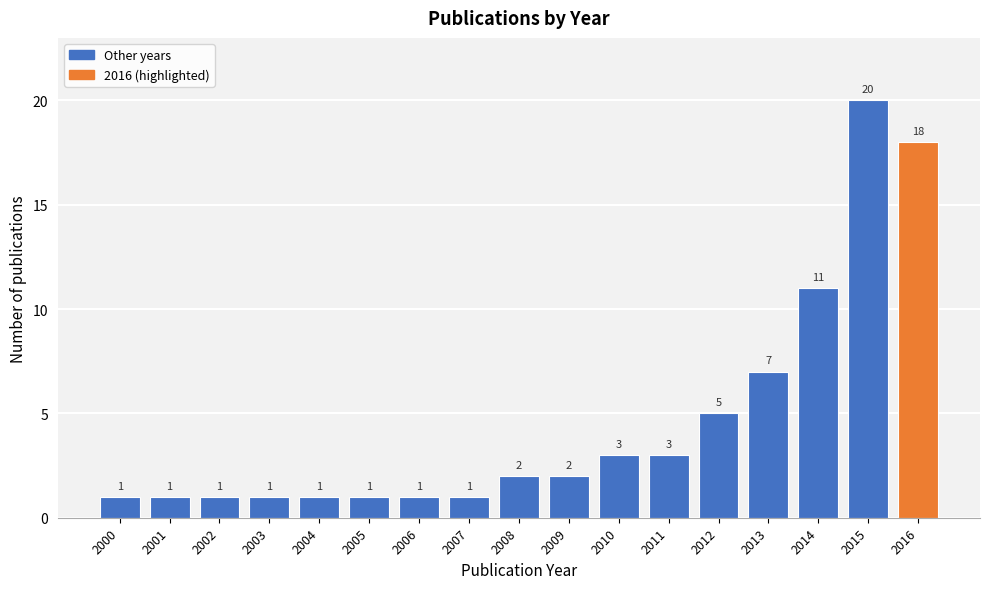

Reading right to left, transcribe all the data shown in this chart.

18	20	11	7	5	3	3	2	2	1	1	1	1	1	1	1	1